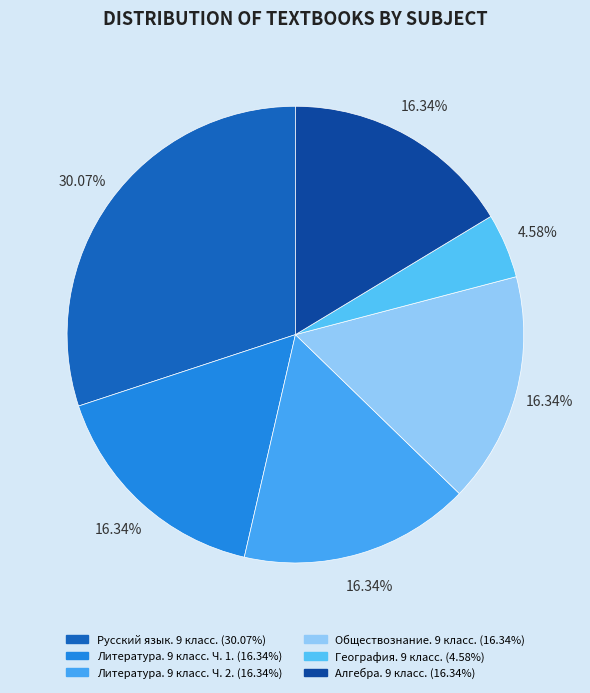

To the nearest percent, what portion does Алгебра. 9 класс. represent?

16%